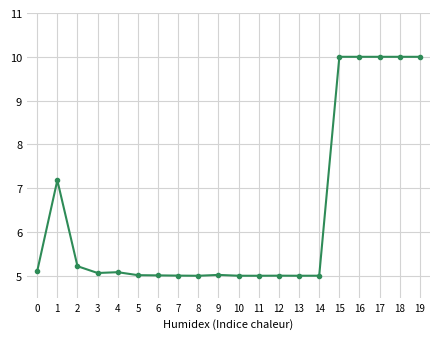

Reading left to right, list all the values displayed in this chart.

0=5.1	1=7.2	2=5.2	3=5.1	4=5.1	5=5.0	6=5.0	7=5.0	8=5.0	9=5.0	10=5.0	11=5.0	12=5.0	13=5.0	14=5.0	15=10.0	16=10.0	17=10.0	18=10.0	19=10.0